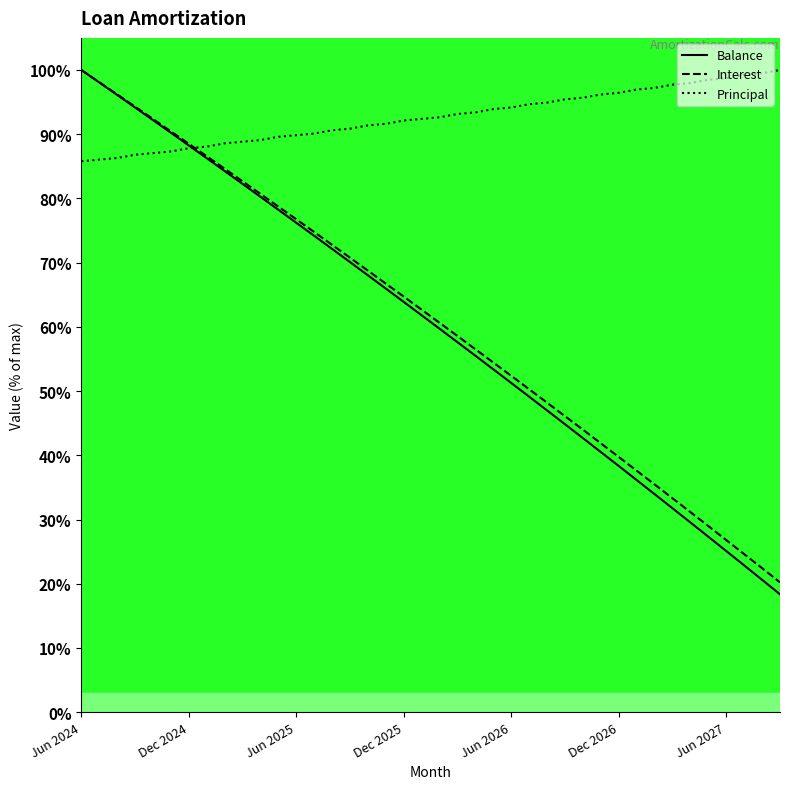

At how many categories does at least one series exceed 33?

40